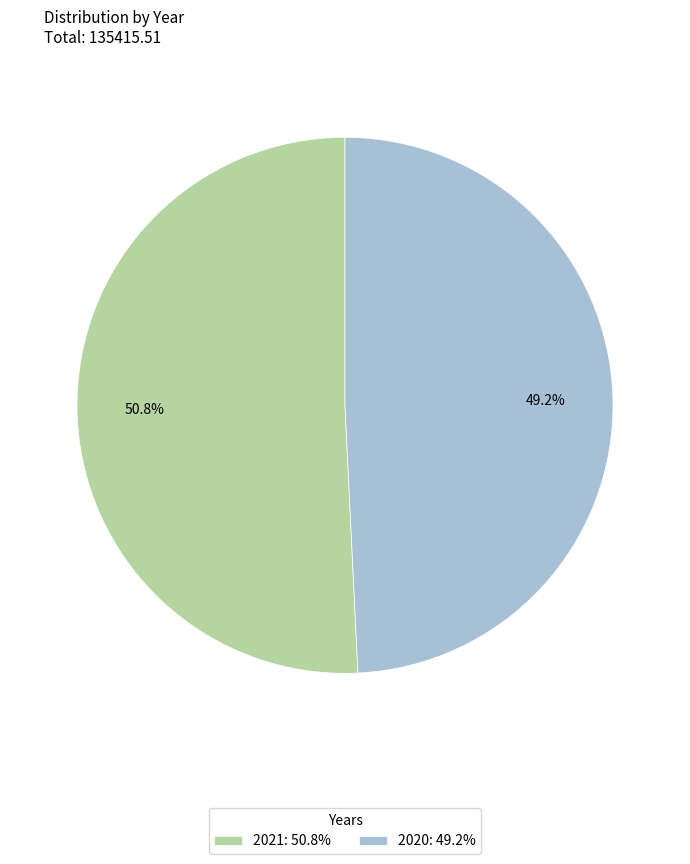

What portion of the pie excludes 2020?

50.8%